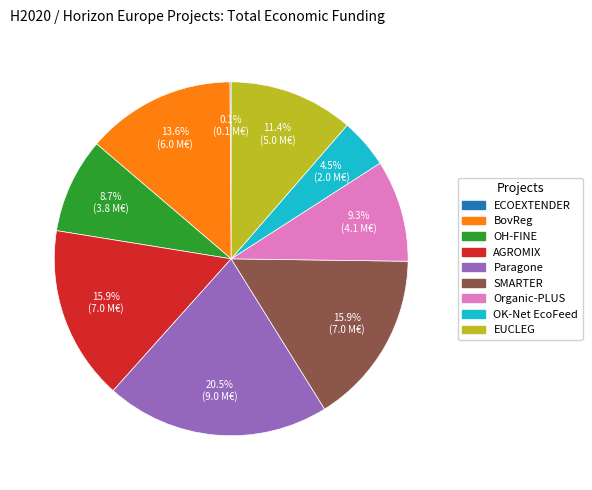

Is there any slice that represents more than half of the pie?

No